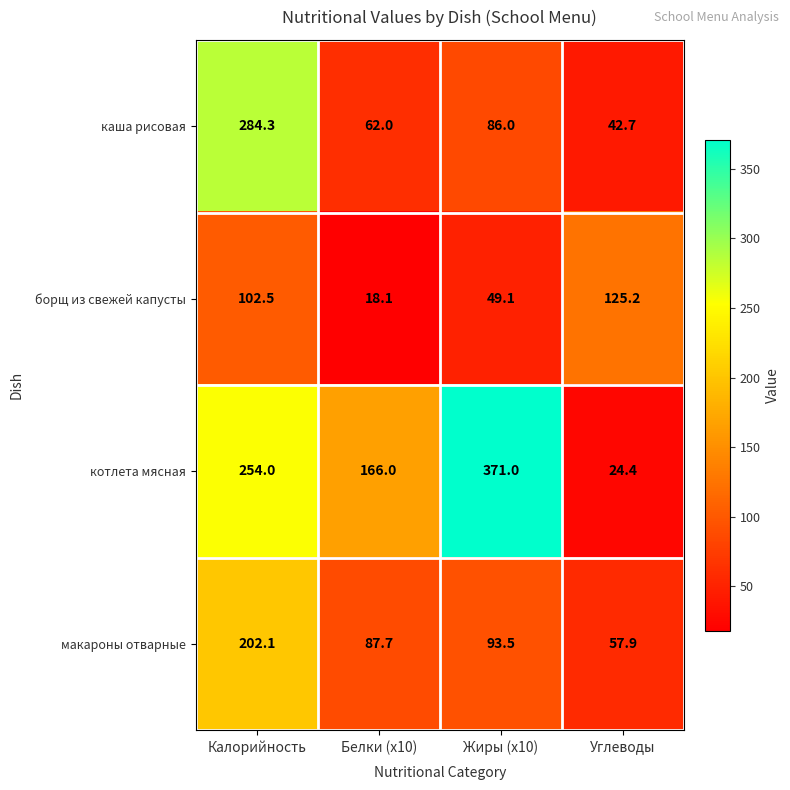

Reading right to left, extract all data points from this chart.

каша рисовая: 42.7	86.0	62.0	284.3
борщ из свежей капусты: 125.2	49.1	18.1	102.5
котлета мясная: 24.4	371.0	166.0	254.0
макароны отварные: 57.9	93.5	87.7	202.1